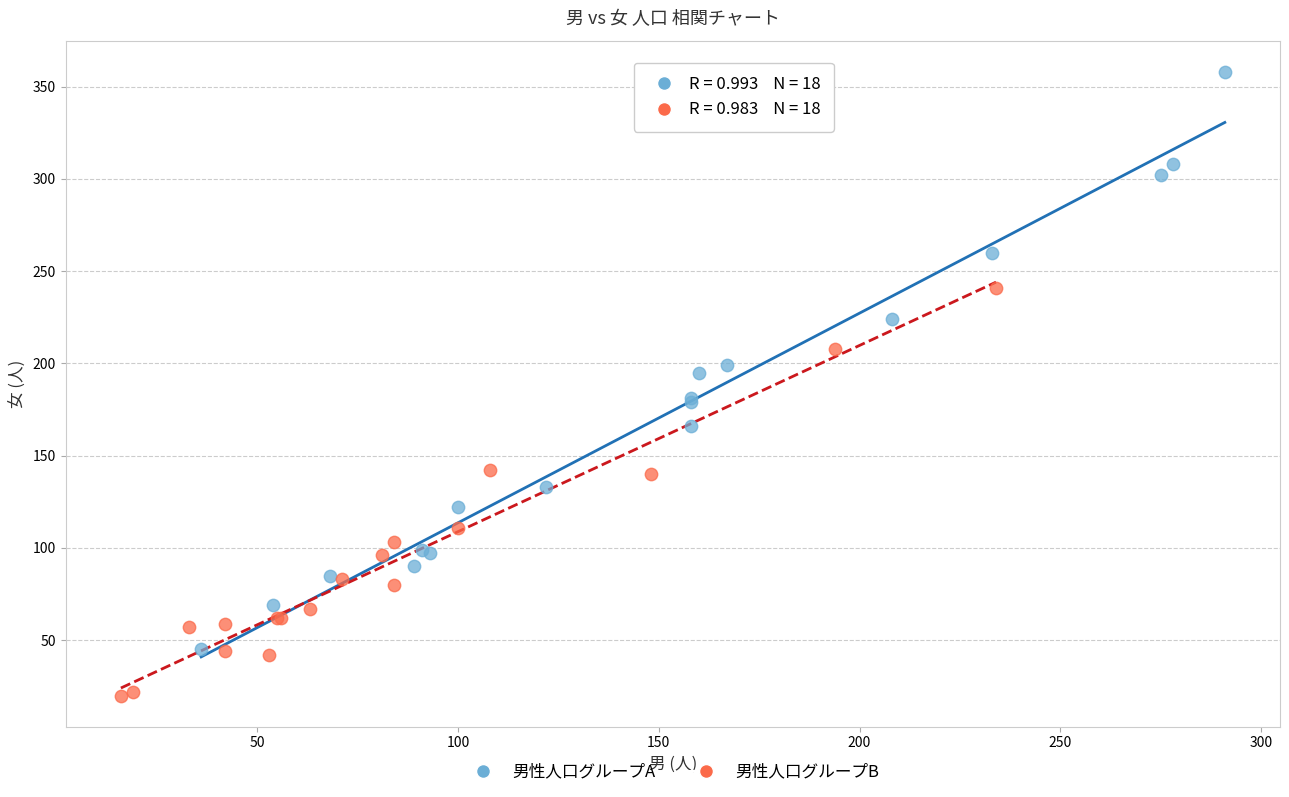

What are all the series names shown in the legend?

男性人口グループA, 男性人口グループB